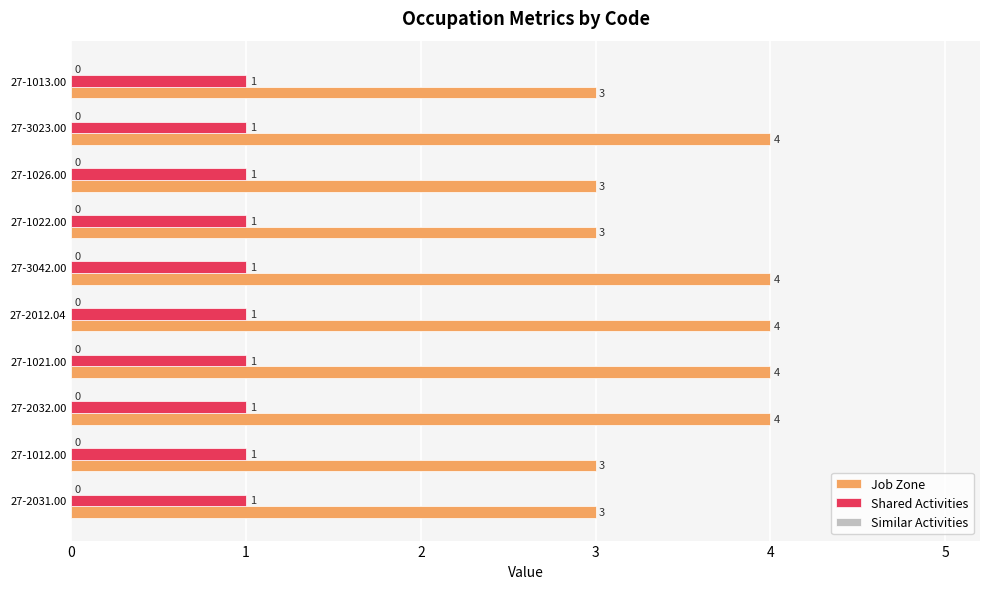

What is the maximum value shown in the chart?

4